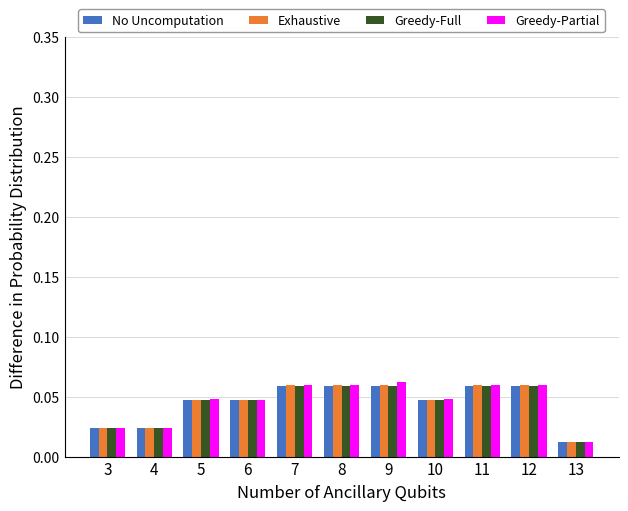

How many No Uncomputation values are between 0 and 1?

11